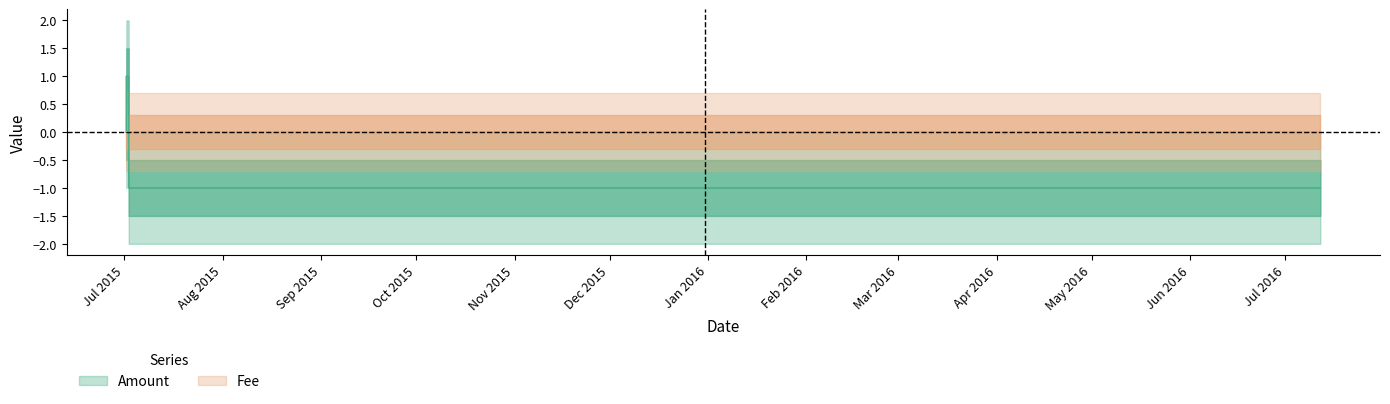

True or false: there are more than 1 points higher than both neighbors.

False